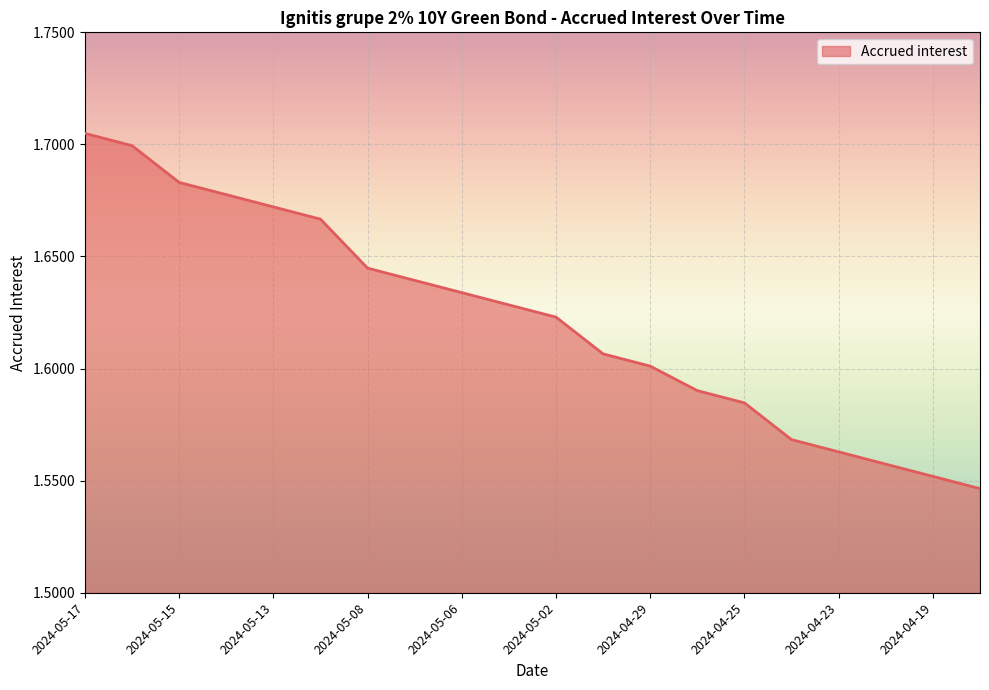

List the labels in order of value, smallest first.

2024-04-18, 2024-04-19, 2024-04-22, 2024-04-23, 2024-04-24, 2024-04-25, 2024-04-26, 2024-04-29, 2024-04-30, 2024-05-02, 2024-05-03, 2024-05-06, 2024-05-07, 2024-05-08, 2024-05-10, 2024-05-13, 2024-05-14, 2024-05-15, 2024-05-16, 2024-05-17